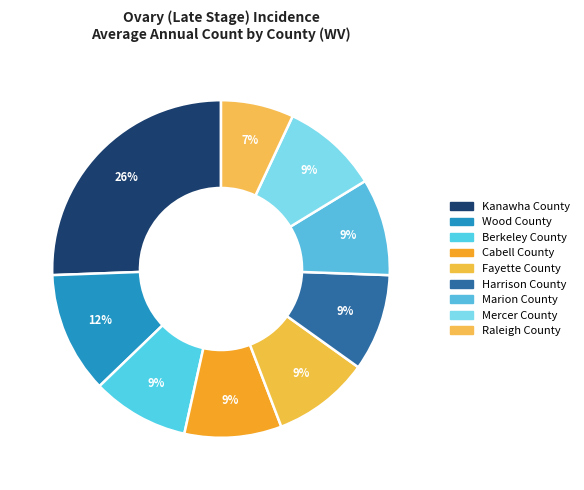

True or false: Berkeley County accounts for 9% of the total.

True